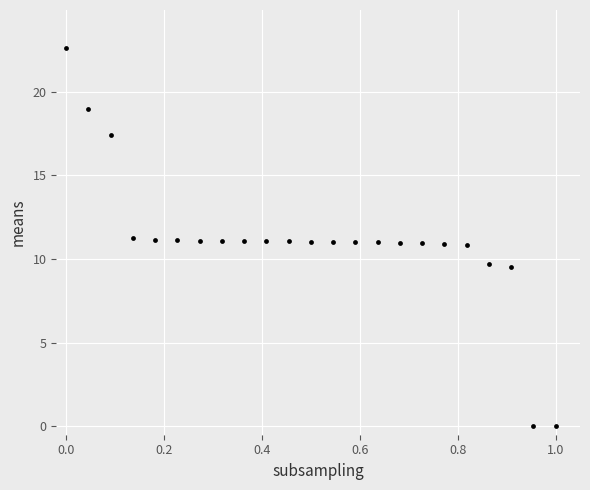

What is the range of Y values (max minus min)?

22.6